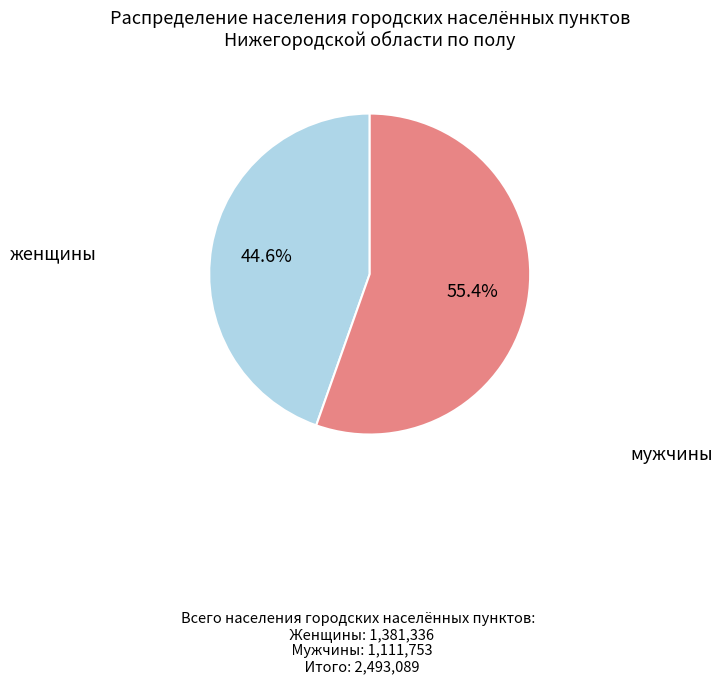

Is there a majority slice in this chart?

Yes